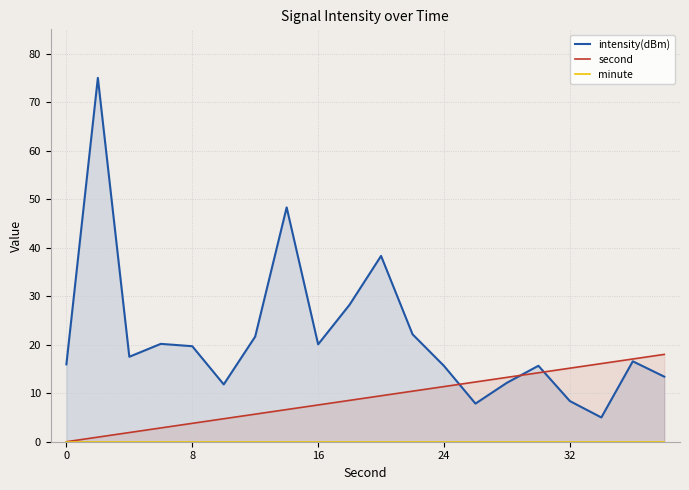

What is the maximum value shown in the chart?

75.0